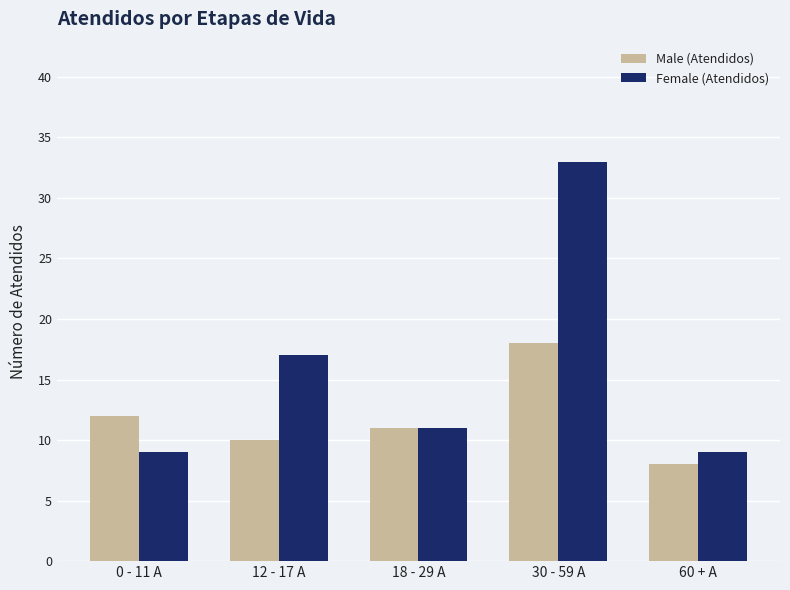

At how many categories does at least one series exceed 30?

1